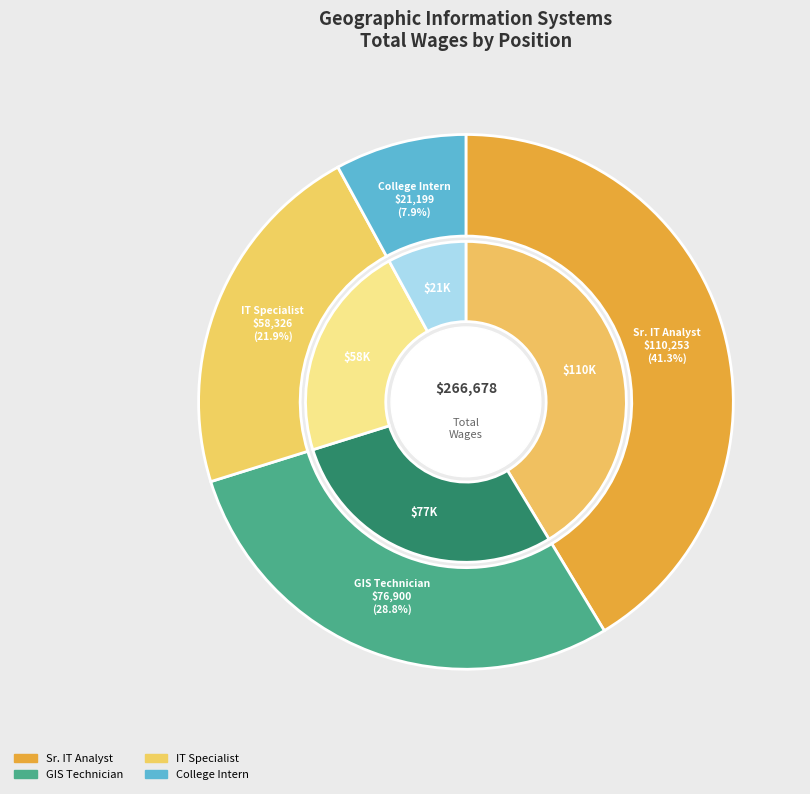

Which slice is the smallest?

College Intern Program